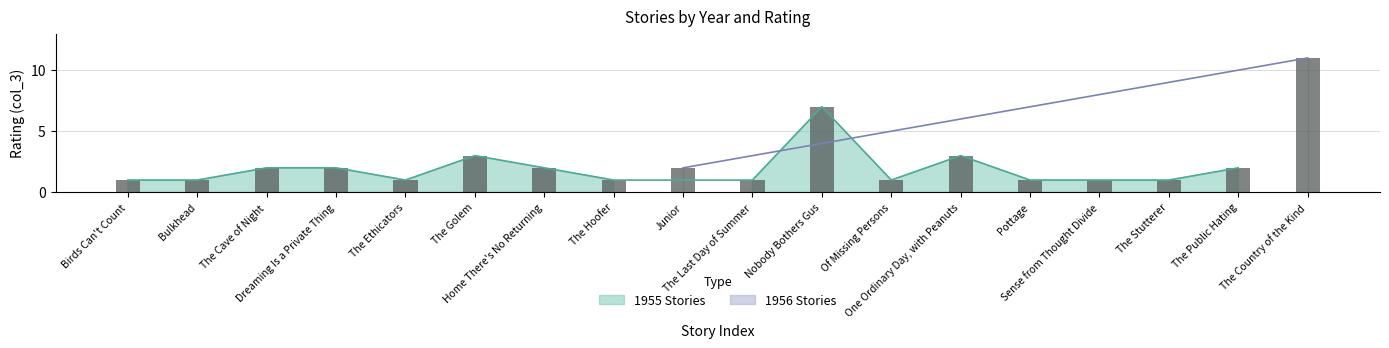

What is the greatest value displayed?

11